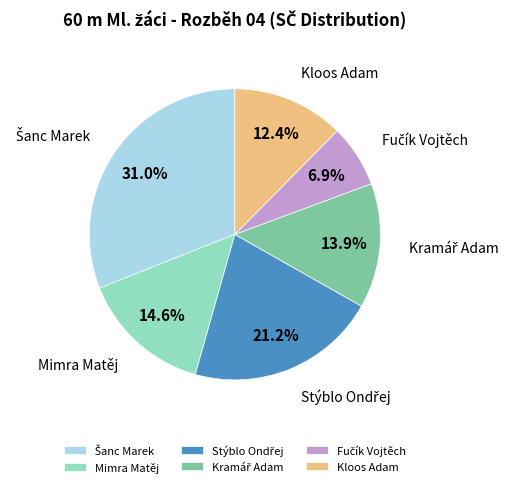

Is there any slice that represents more than half of the pie?

No